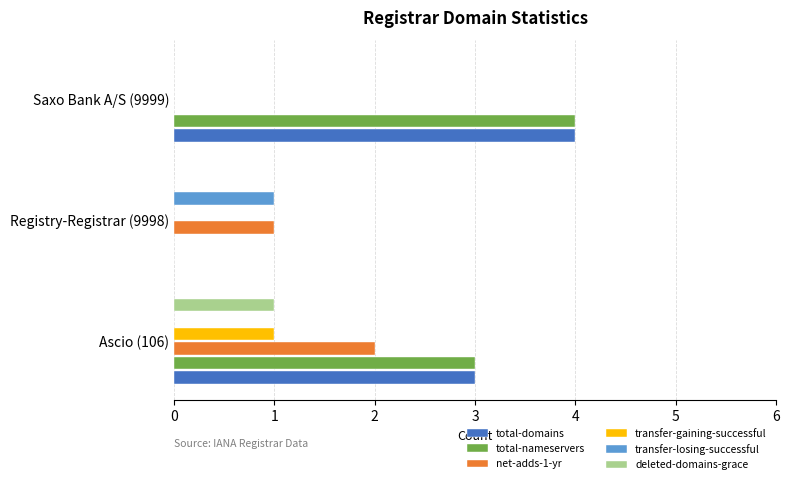

What is the greatest value displayed?

4